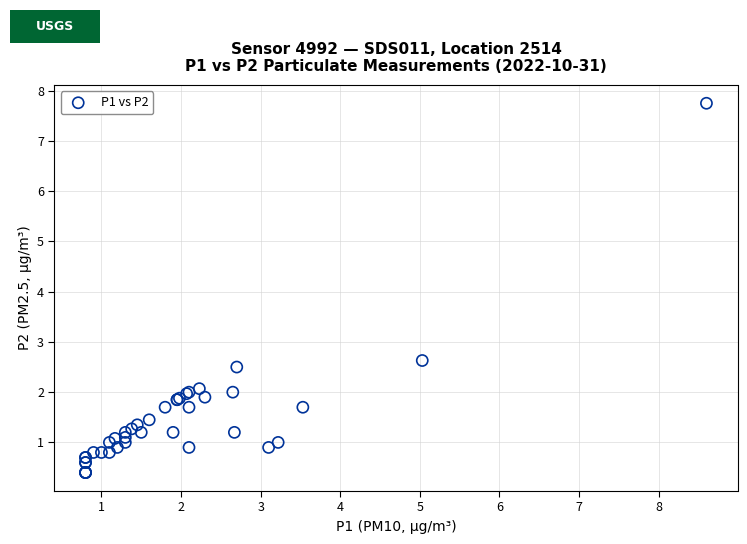

What Y value in the scatter plot is closest to 4?

2.6